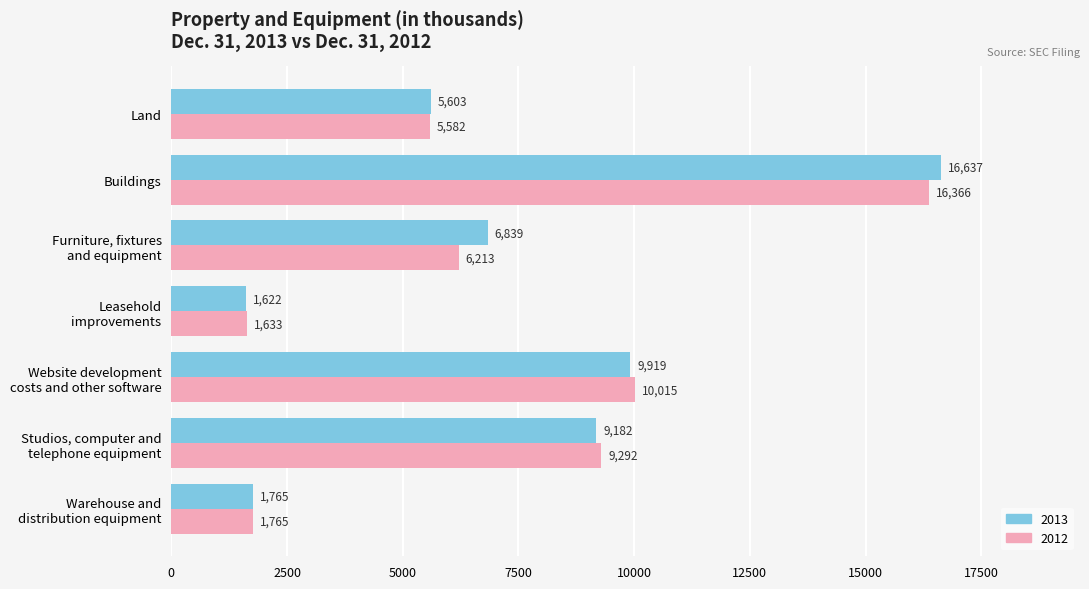

Which series has the widest spread of values?

2013